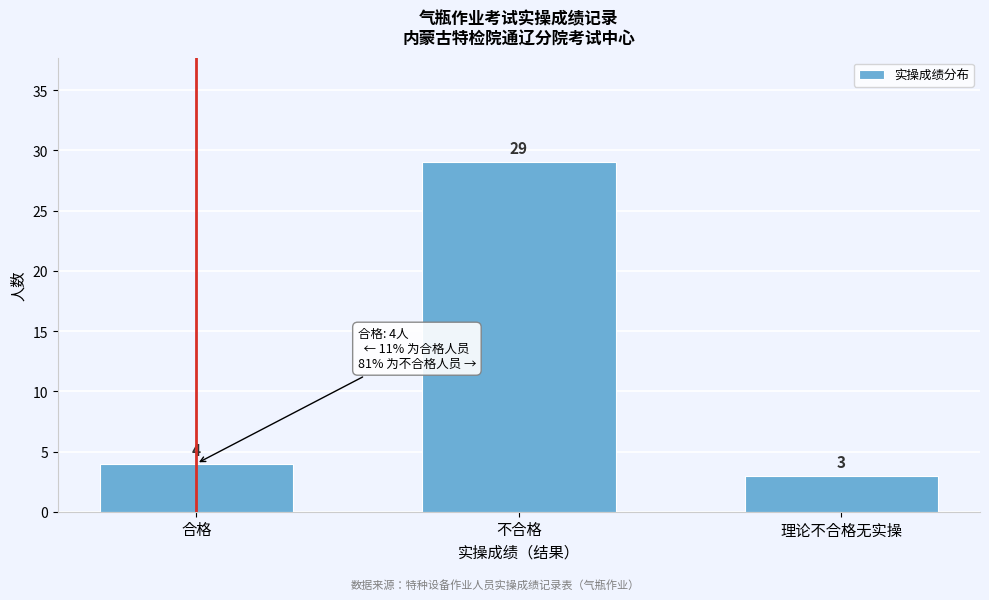

Reading left to right, list all the values displayed in this chart.

4	29	3